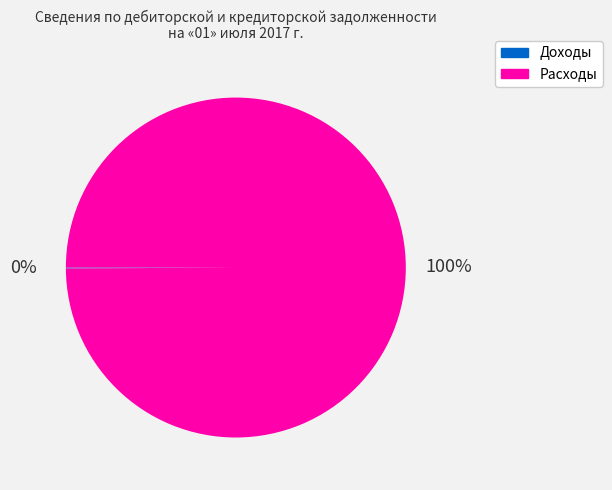

To the nearest percent, what percentage of the pie is Расходы?

100%